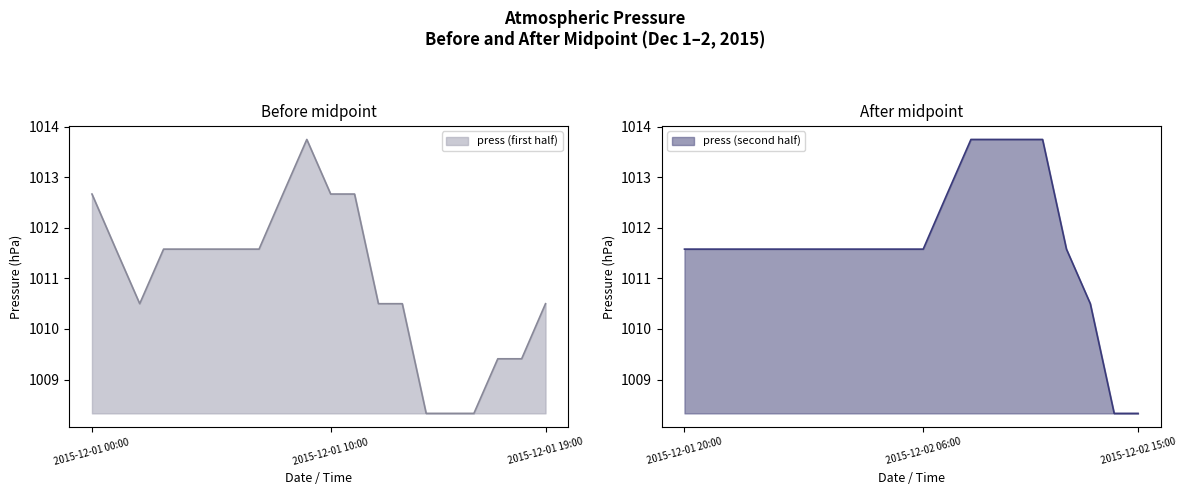

Reading left to right, extract all data points from this chart.

1012.7	1011.6	1010.5	1011.6	1011.6	1011.6	1011.6	1011.6	1012.7	1013.8	1012.7	1012.7	1010.5	1010.5	1008.3	1008.3	1008.3	1009.4	1009.4	1010.5	1011.6	1011.6	1011.6	1011.6	1011.6	1011.6	1011.6	1011.6	1011.6	1011.6	1011.6	1012.7	1013.8	1013.8	1013.8	1013.8	1011.6	1010.5	1008.3	1008.3